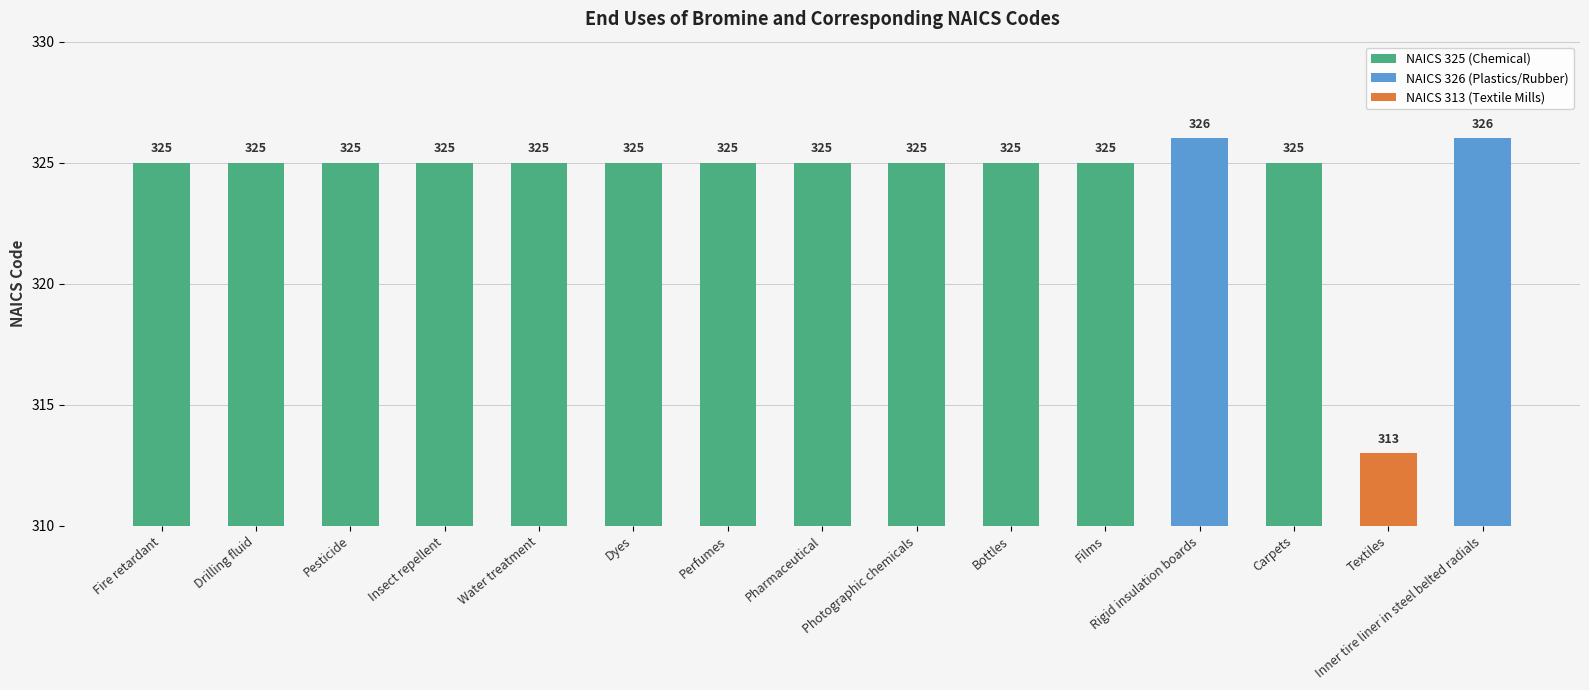

What is the ratio of the value at Pharmaceutical to the value at Insect repellent?

1.0